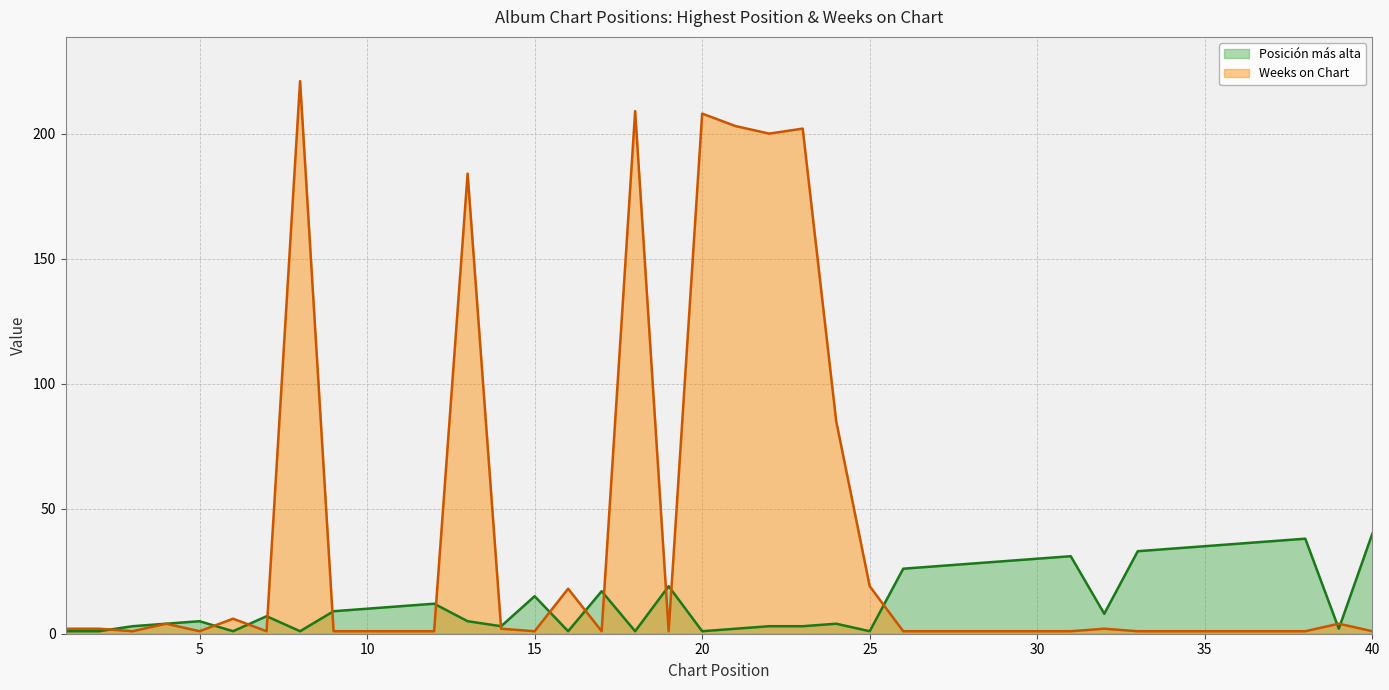

At which category is the sum across all series the highest?

8